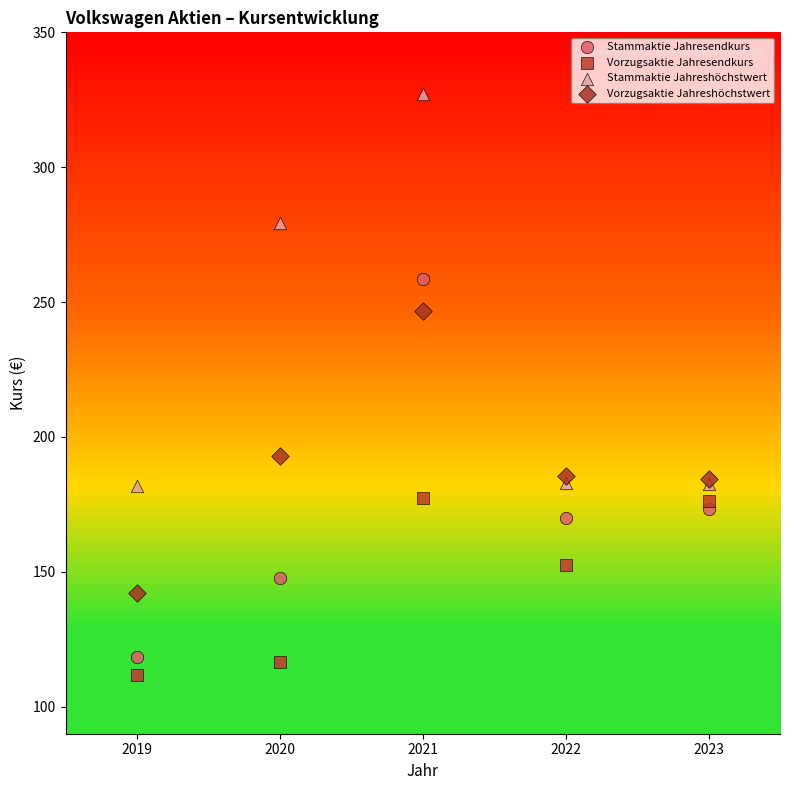

What are all the series names shown in the legend?

Stammaktie Jahresendkurs, Vorzugsaktie Jahresendkurs, Stammaktie Jahreshöchstwert, Vorzugsaktie Jahreshöchstwert